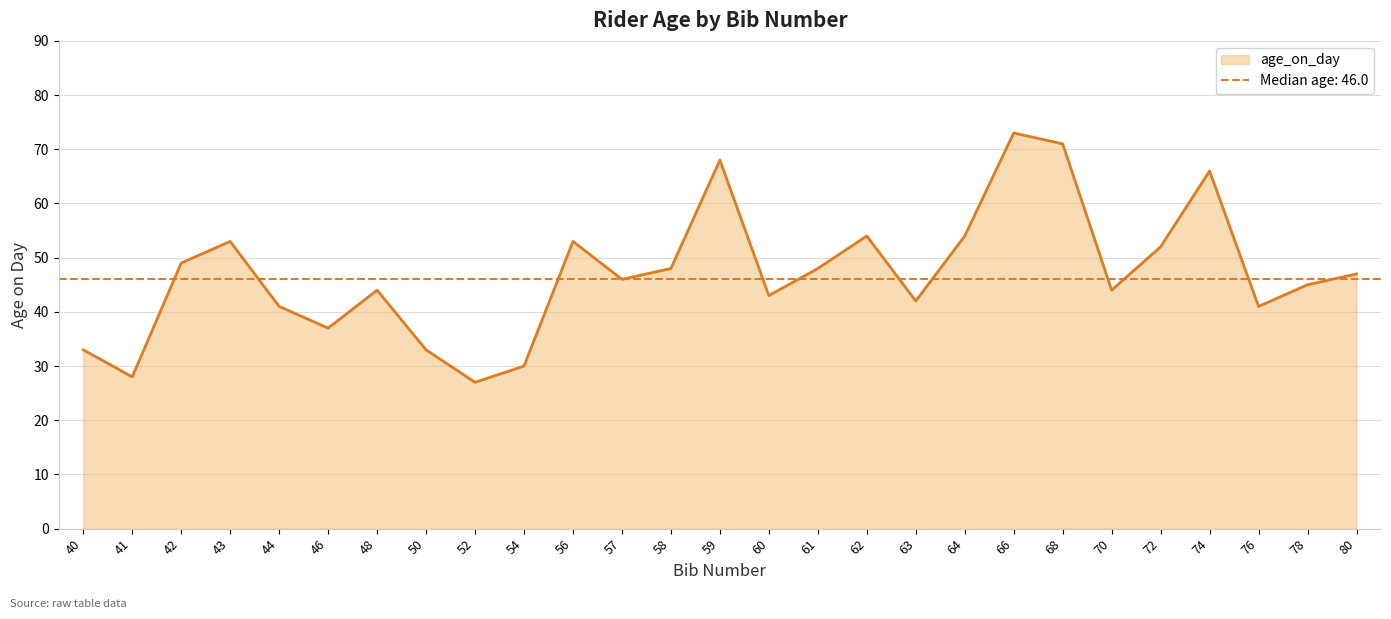

Reading right to left, extract all data points from this chart.

47	45	41	66	52	44	71	73	54	42	54	48	43	68	48	46	53	30	27	33	44	37	41	53	49	28	33